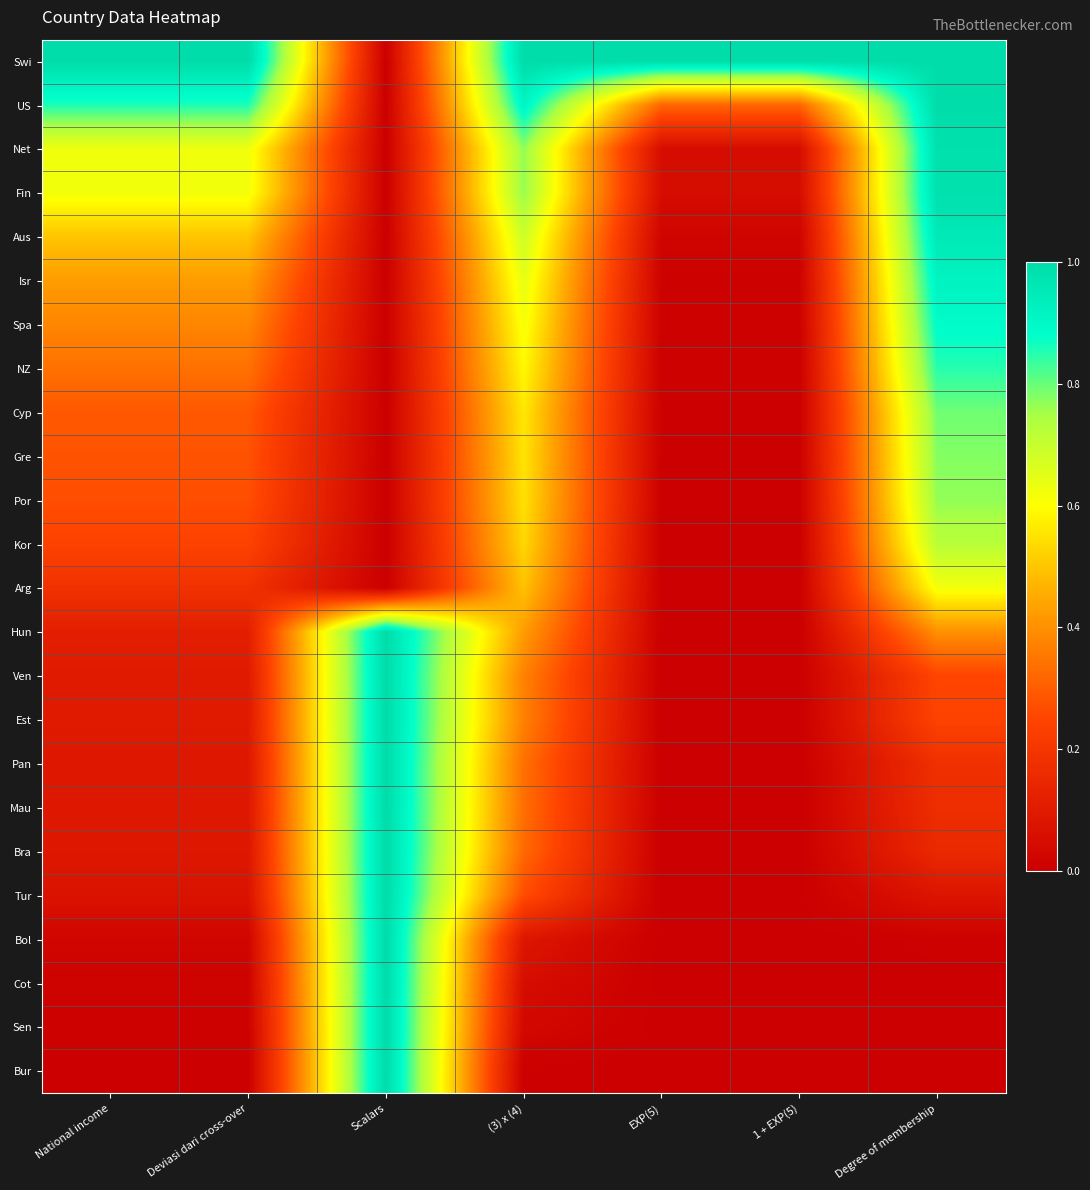

At National income, list the series in order from largest to smallest.

Swi, US, Net, Fin, Aus, Isr, Spa, NZ, Cyp, Gre, Por, Kor, Arg, Hun, Ven, Est, Pan, Mau, Bra, Tur, Bol, Cot, Sen, Bur